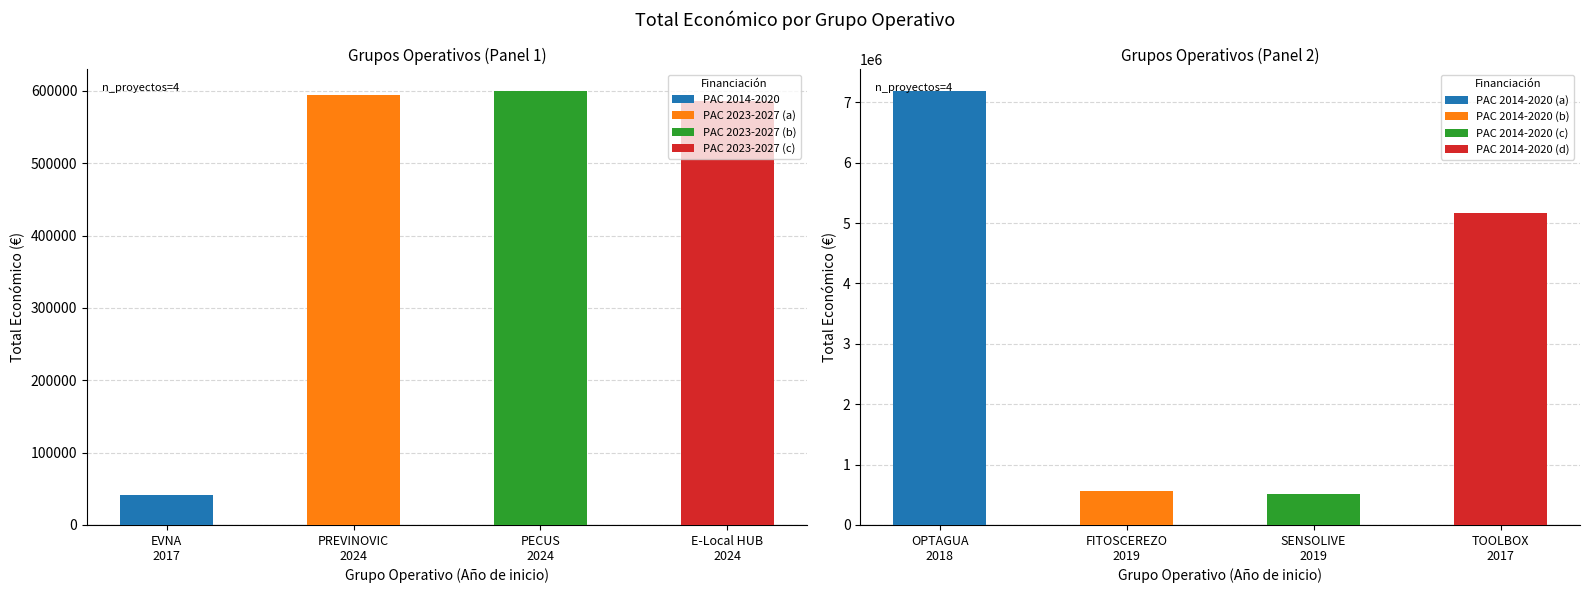

Where is the data nearest to the value 3614862?

TOOLBOX
2017